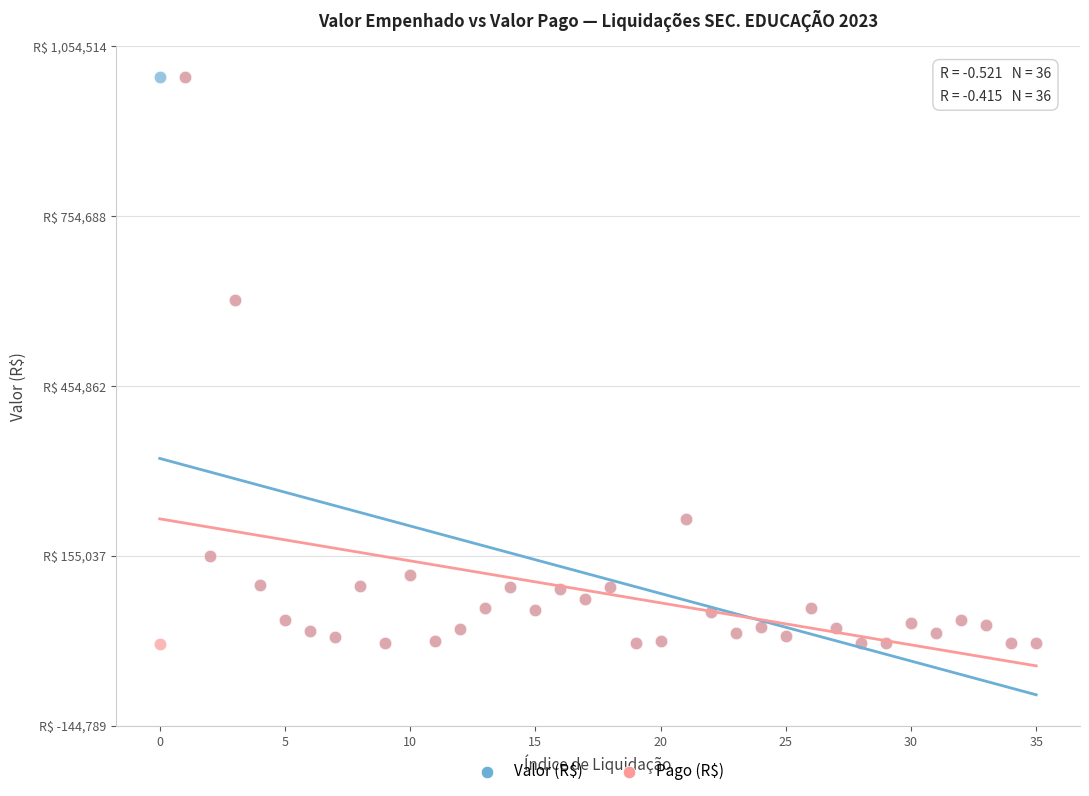

What are all the series names shown in the legend?

Valor (R$), Pago (R$)